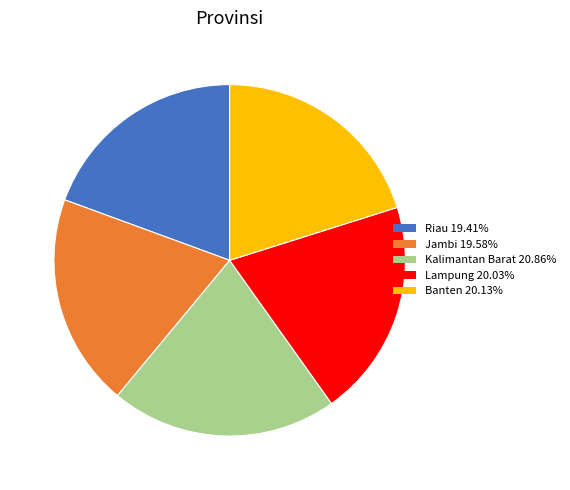

Which category has the biggest portion of the pie?

Kalimantan Barat